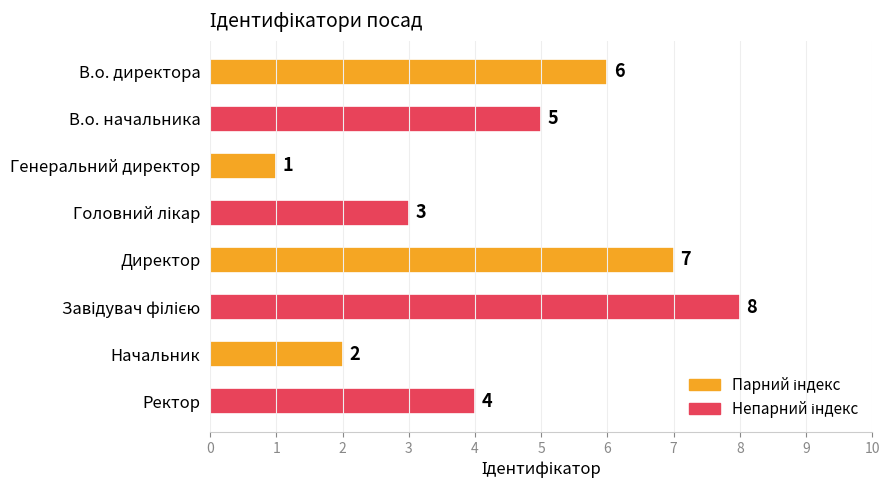

Does the chart contain stacked bars?

No